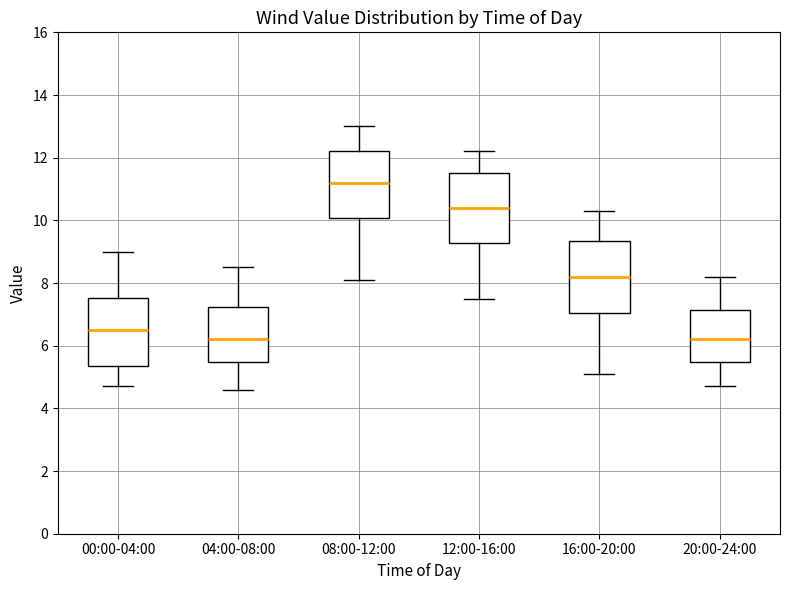

Reading left to right, transcribe this box plot: for each box, give where its median line is, the range the box spans, and where its two whiskers end, as read against the y-axis. The values are not printed on the chart, so give them approximately, as read against the axis.

00:00-04:00: median 6.6, box 5.4 to 7.6, whiskers 4.8 to 9.0
04:00-08:00: median 6.2, box 5.4 to 7.2, whiskers 4.6 to 8.6
08:00-12:00: median 11.2, box 10.0 to 12.2, whiskers 8.2 to 13.0
12:00-16:00: median 10.4, box 9.2 to 11.6, whiskers 7.6 to 12.2
16:00-20:00: median 8.2, box 7.0 to 9.4, whiskers 5.2 to 10.4
20:00-24:00: median 6.2, box 5.4 to 7.2, whiskers 4.8 to 8.2